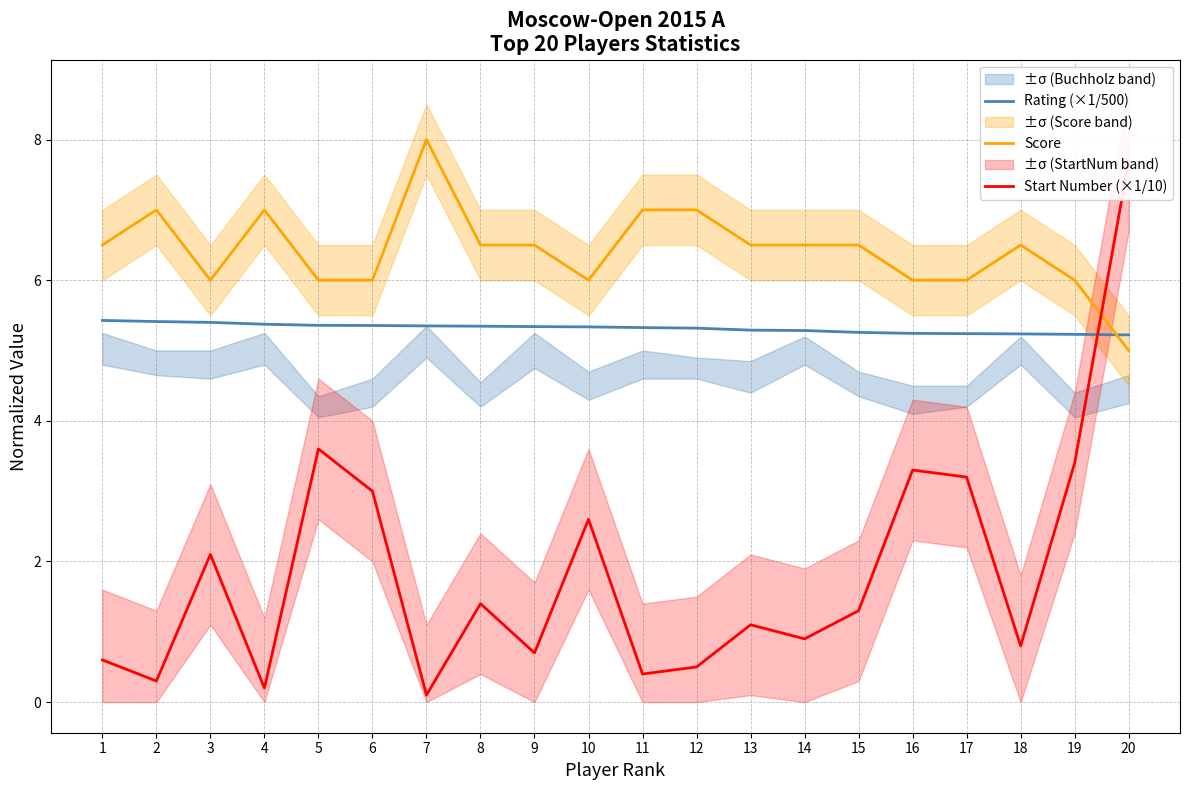

What is the value of the Rating (×1/500) point at the 19th from the left?

5.2